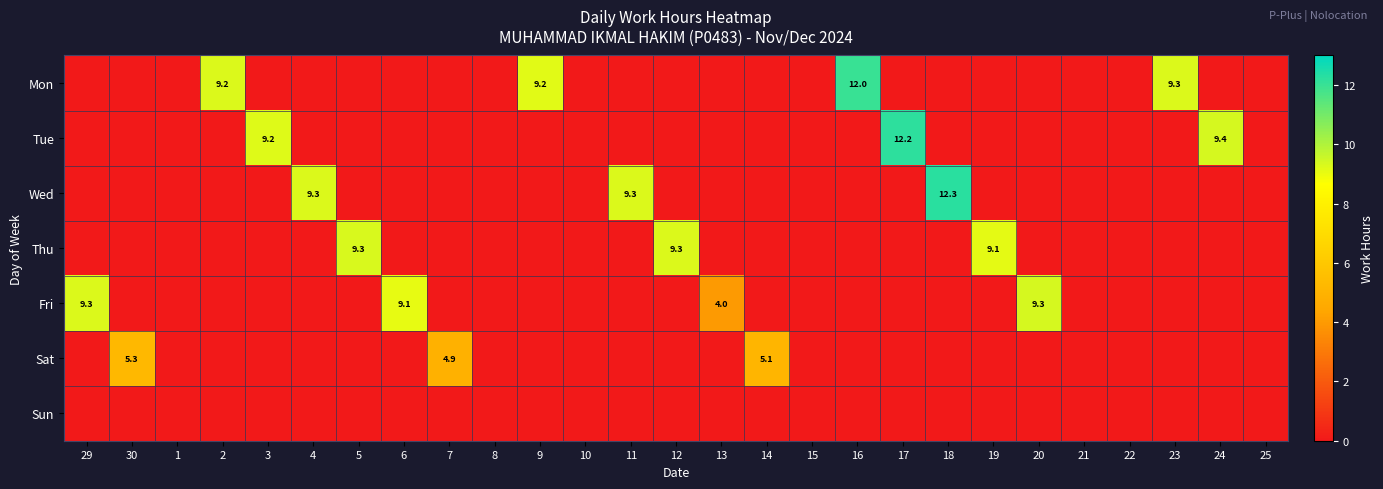

Rank the categories by Thu value from highest to lowest.

5, 12, 19, 29, 30, 1, 2, 3, 4, 6, 7, 8, 9, 10, 11, 13, 14, 15, 16, 17, 18, 20, 21, 22, 23, 24, 25